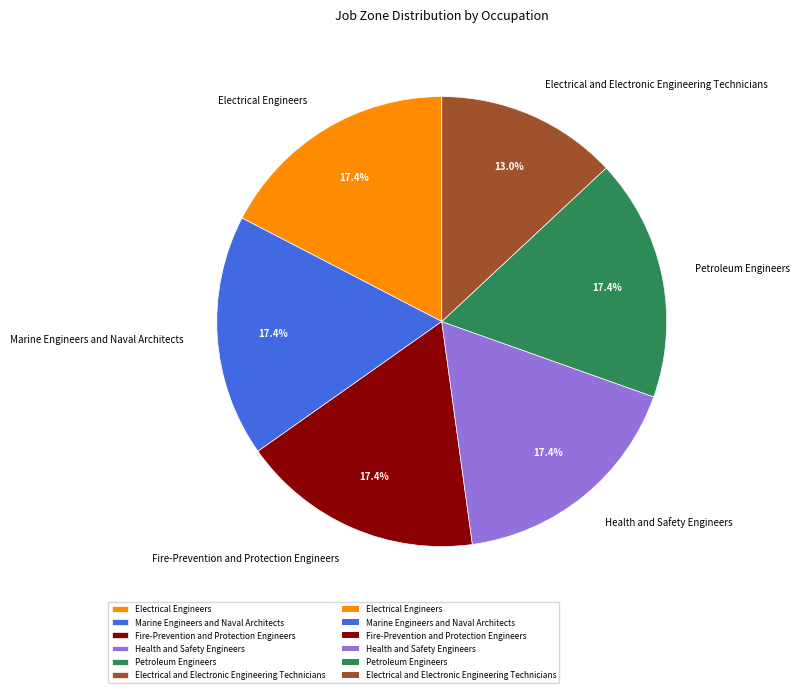

How many slices are in this pie chart?

6